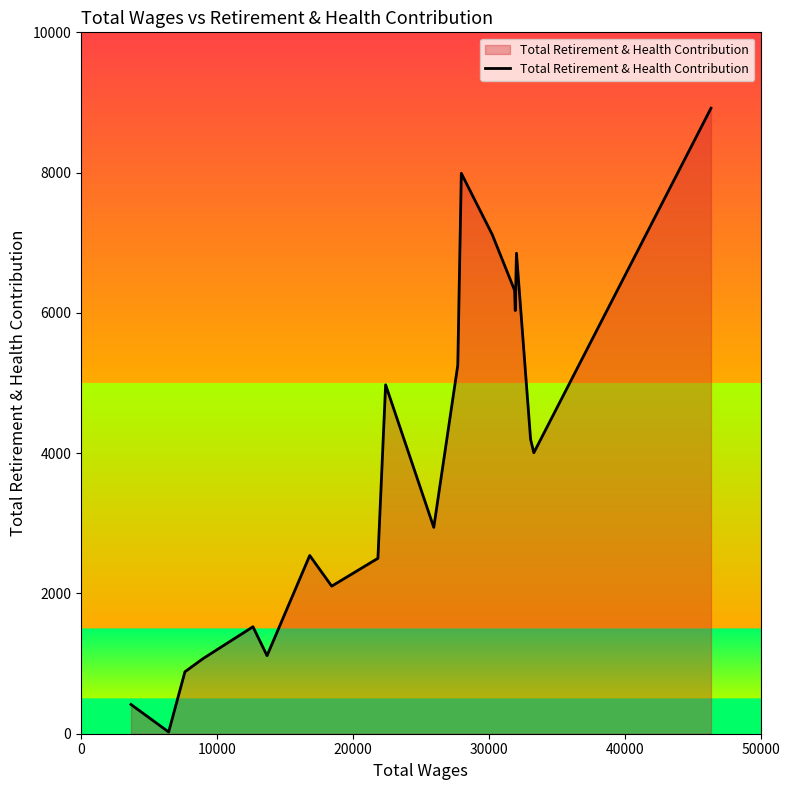

What is the difference between the maximum and minimum values?

8893